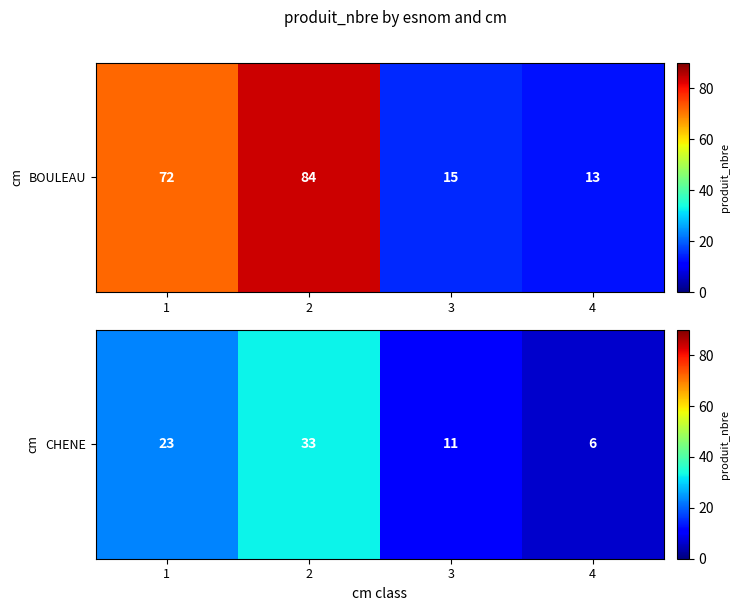

At which category does the chart reach its peak across all series?

2